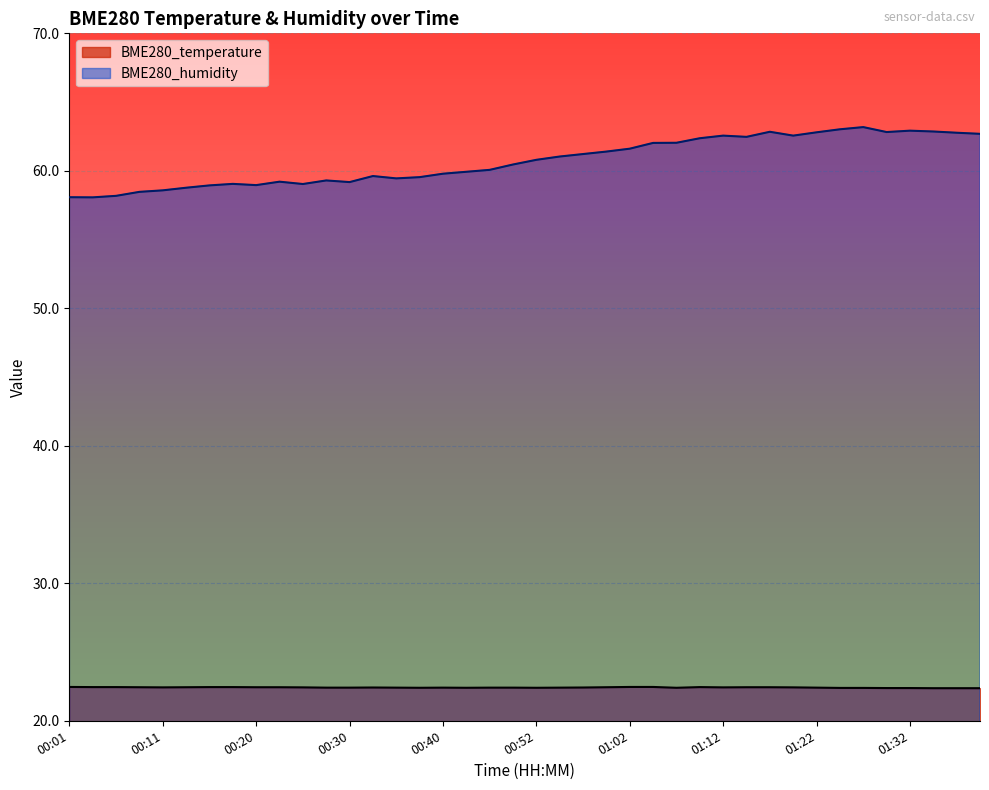

Where does the BME280_humidity series first go above 60?

00:45